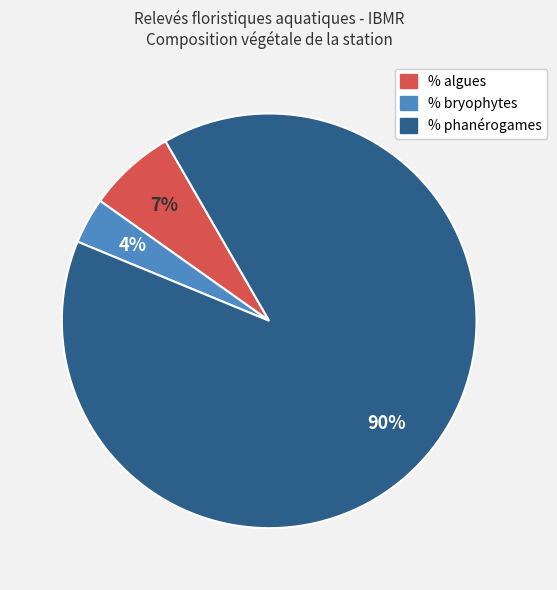

Does any single category account for the majority?

Yes